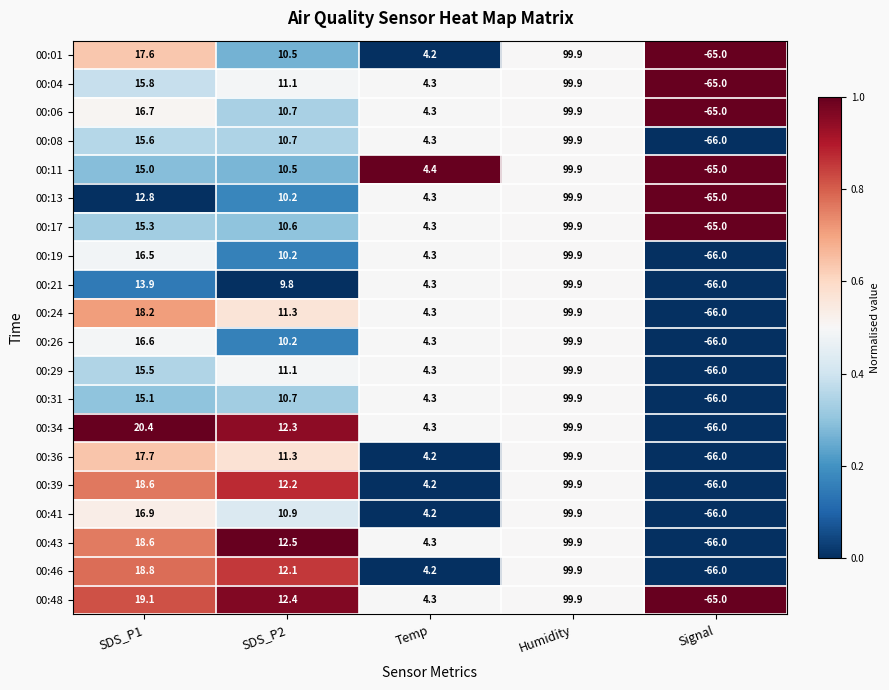

Is it true that 00:46 equals 4.2 at Temp?

True